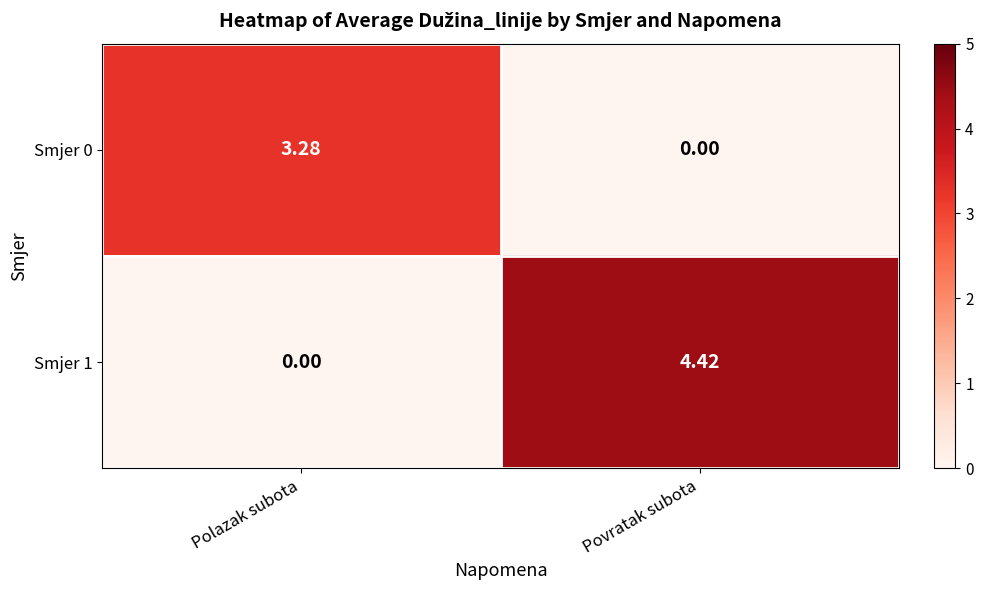

At which label is Smjer 0 closest to 1?

Povratak subota